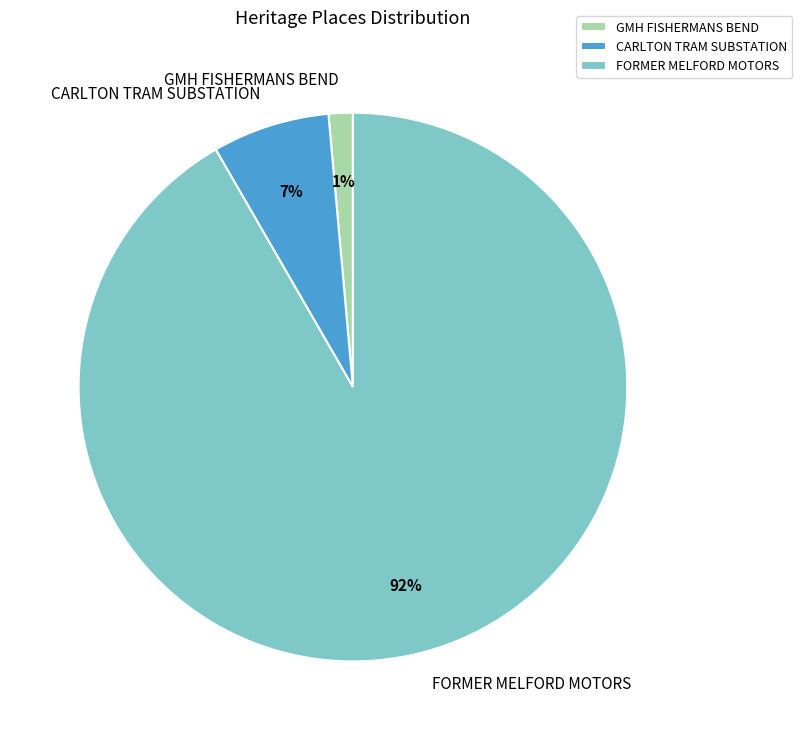

Is CARLTON TRAM SUBSTATION the majority of the pie?

No